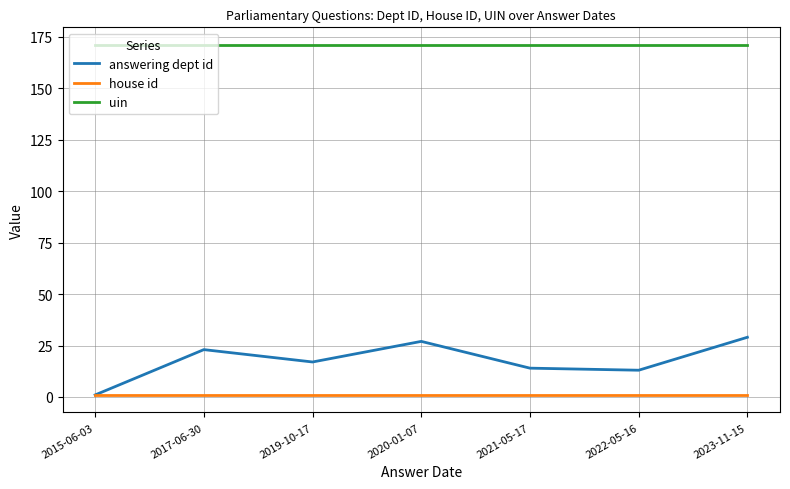

What position from the right is 2021-05-17?

3